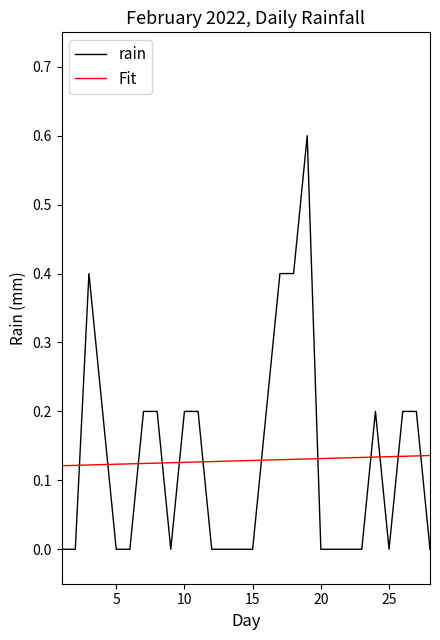

True or false: rain and Fit cross at least once.

True